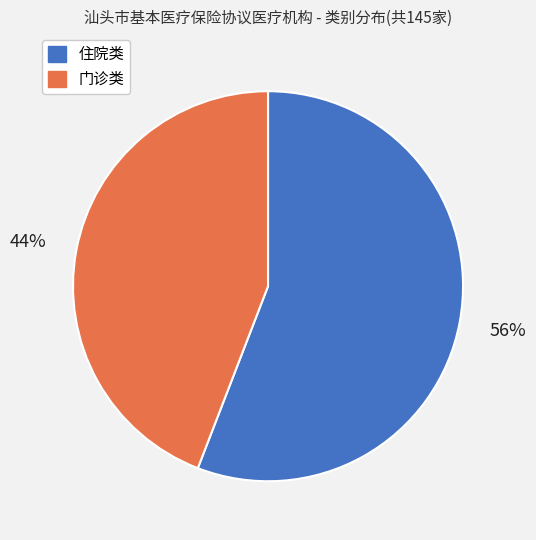

To the nearest percent, what percentage of the pie is 门诊类?

44%